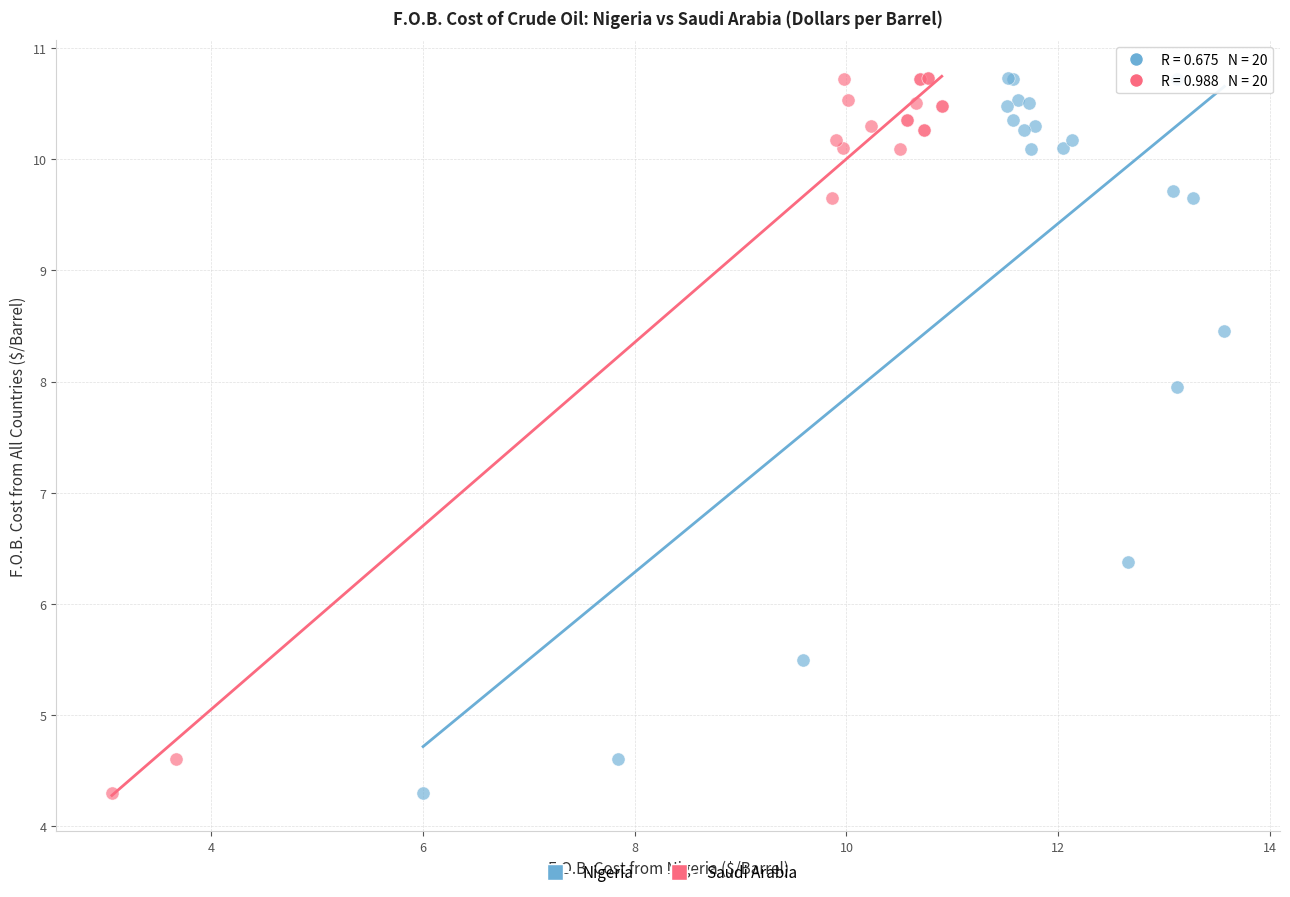

What are all the series names shown in the legend?

Nigeria, Saudi Arabia